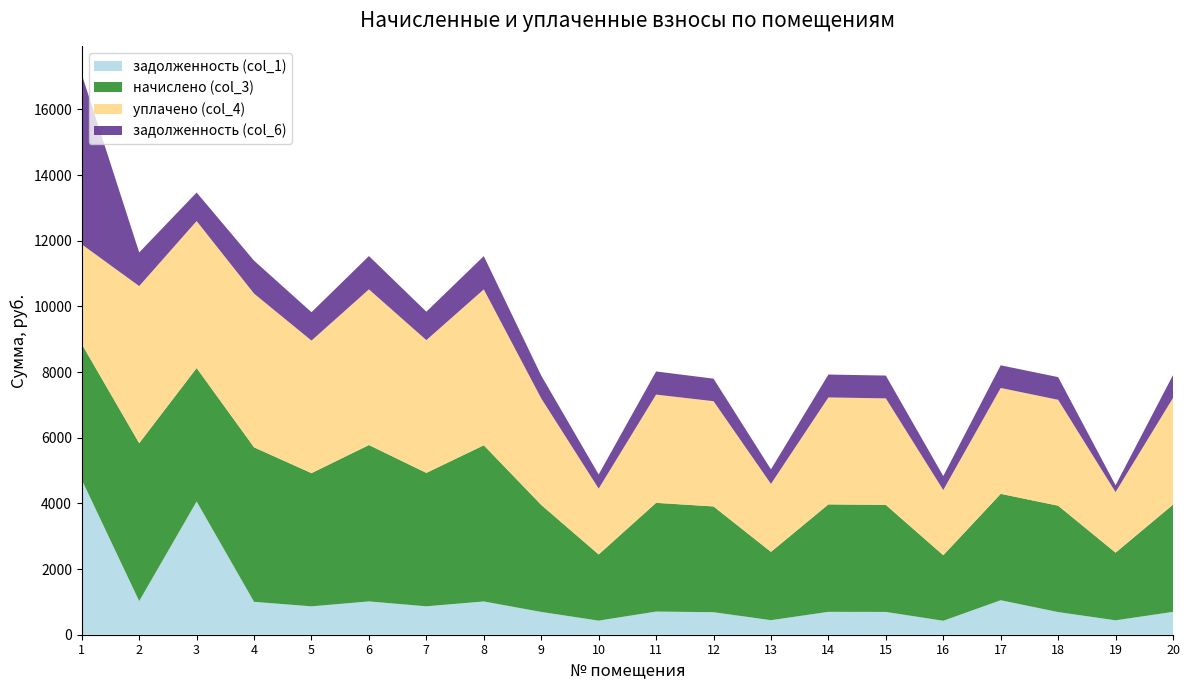

Reading right to left, what are all the values shown in this chart?

задолженность (col_1): 695.5	438.8	690.0	1050.0	425.0	694.1	696.9	443.0	685.9	705.2	429.2	694.1	1012.9	865.3	1014.3	863.9	1001.9	4058.4	1024.0	4720.1
начислено (col_3): 3265.9	2060.6	3240.0	3240.0	1995.8	3259.4	3272.4	2080.1	3220.6	3311.3	2015.3	3259.4	4756.3	4063.0	4762.8	4056.5	4704.5	4063.0	4808.2	4130.4
уплачено (col_4): 3250.8	1844.6	3225.0	3225.0	1986.6	3244.3	3257.2	2070.4	3205.7	3295.9	2006.0	3244.3	4747.2	4044.2	4740.8	4037.7	4682.7	4476.5	4785.9	3037.9
задолженность (col_6): 695.5	207.7	690.0	690.0	425.0	694.1	696.9	443.0	685.9	705.2	429.2	694.1	1012.9	865.3	1014.3	863.9	1001.9	868.6	1024.0	5173.8